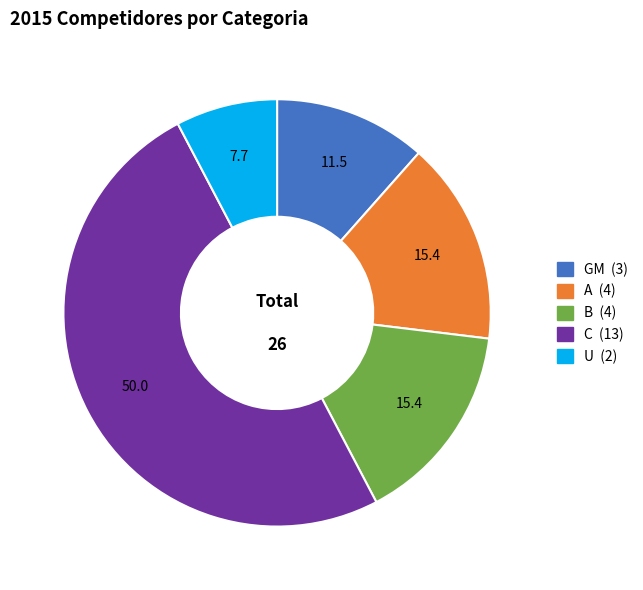

Does A represent more than half of the total?

No